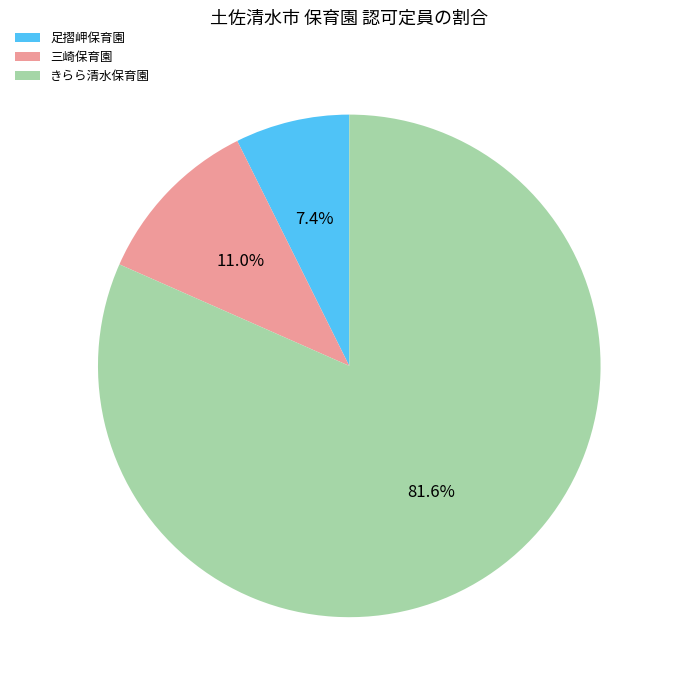

Does きらら清水保育園 account for over 50% of the chart?

Yes